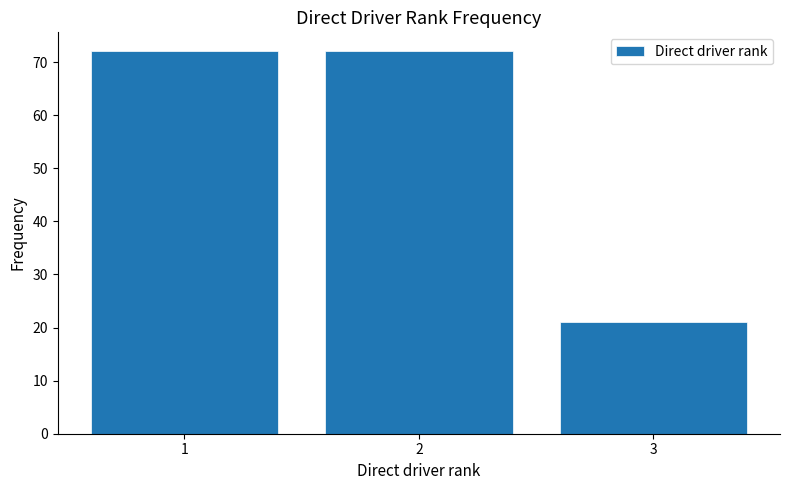

Reading left to right, what are all the values shown in this chart?

72	72	21